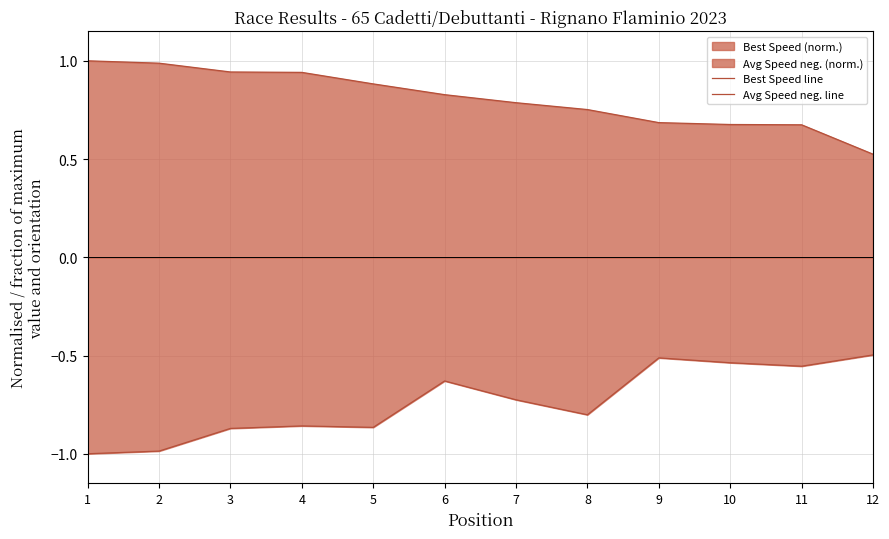

True or false: Avg Speed neg. line and Best Speed line cross at least once.

False